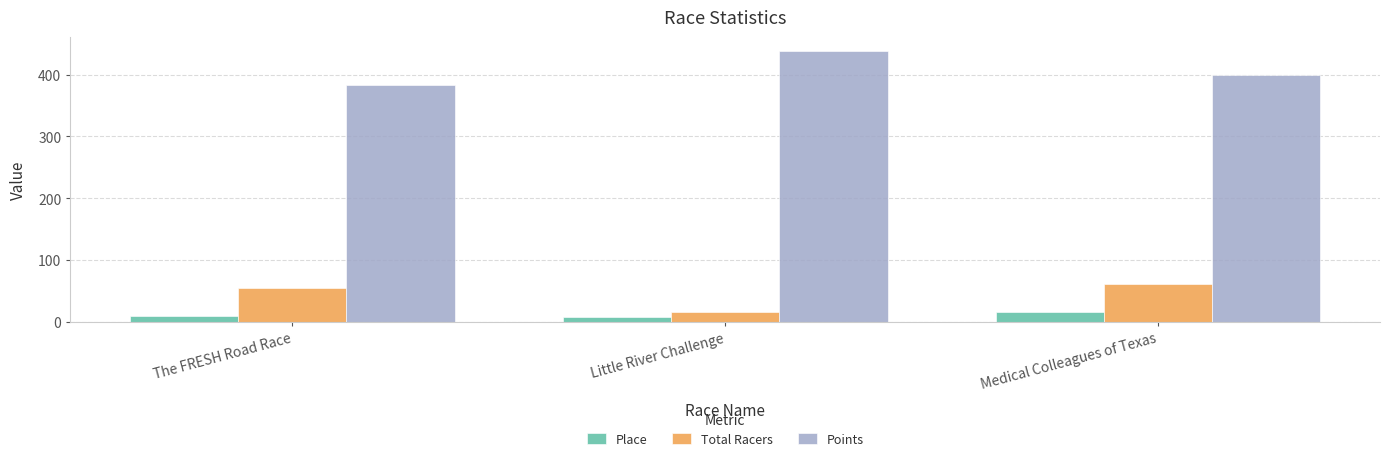

At which label is Total Racers closest to 38?

The FRESH Road Race